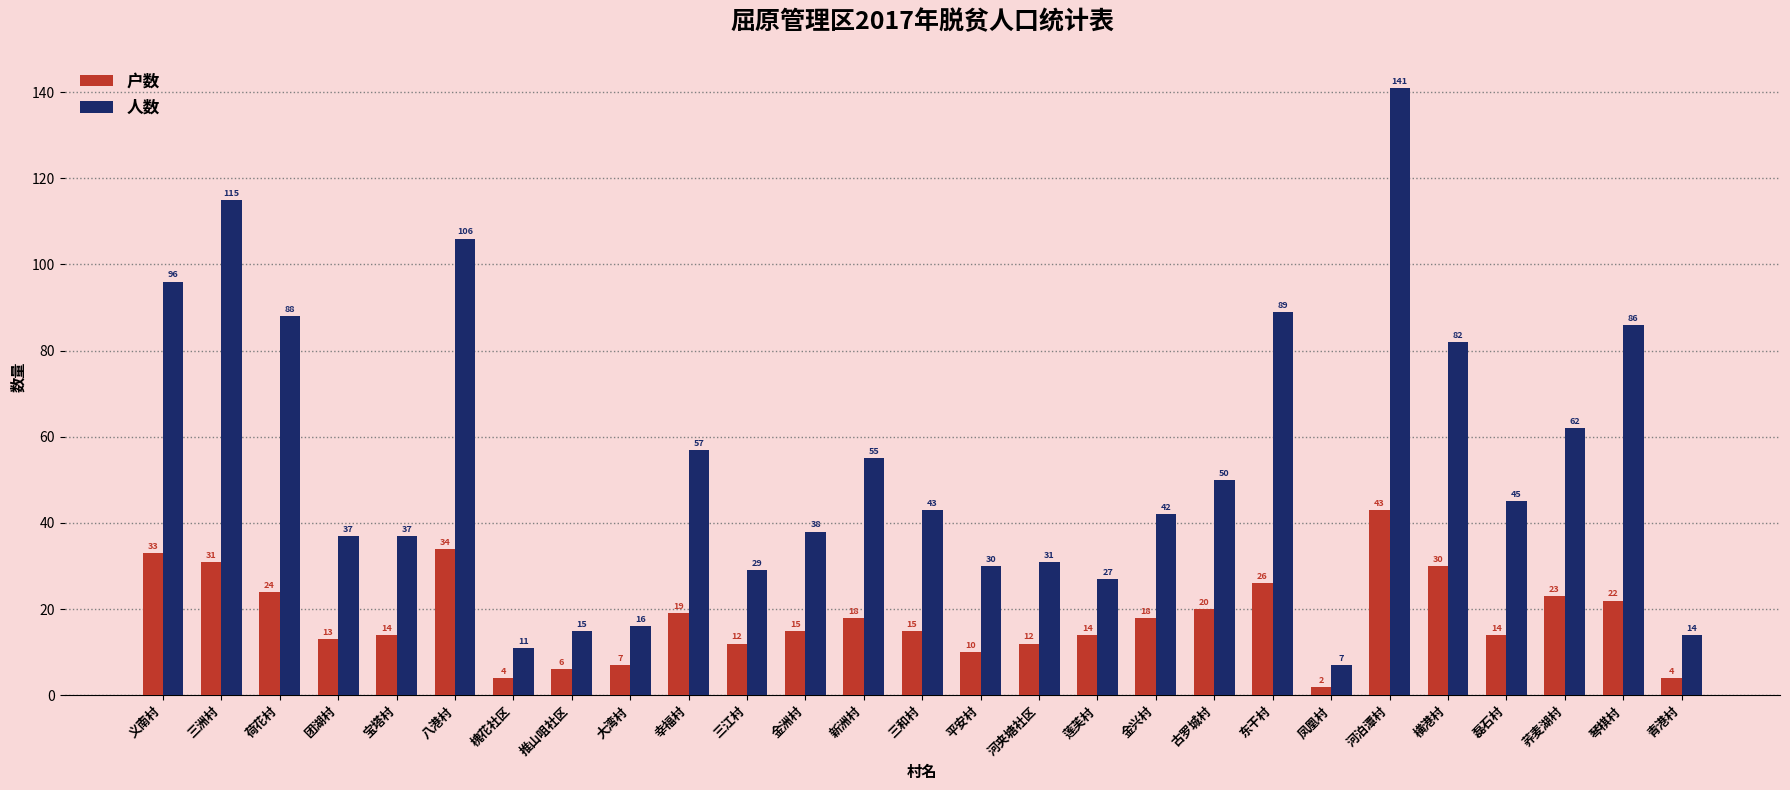

Between 三洲村 and 荞麦湖村, which series saw the biggest shift?

人数